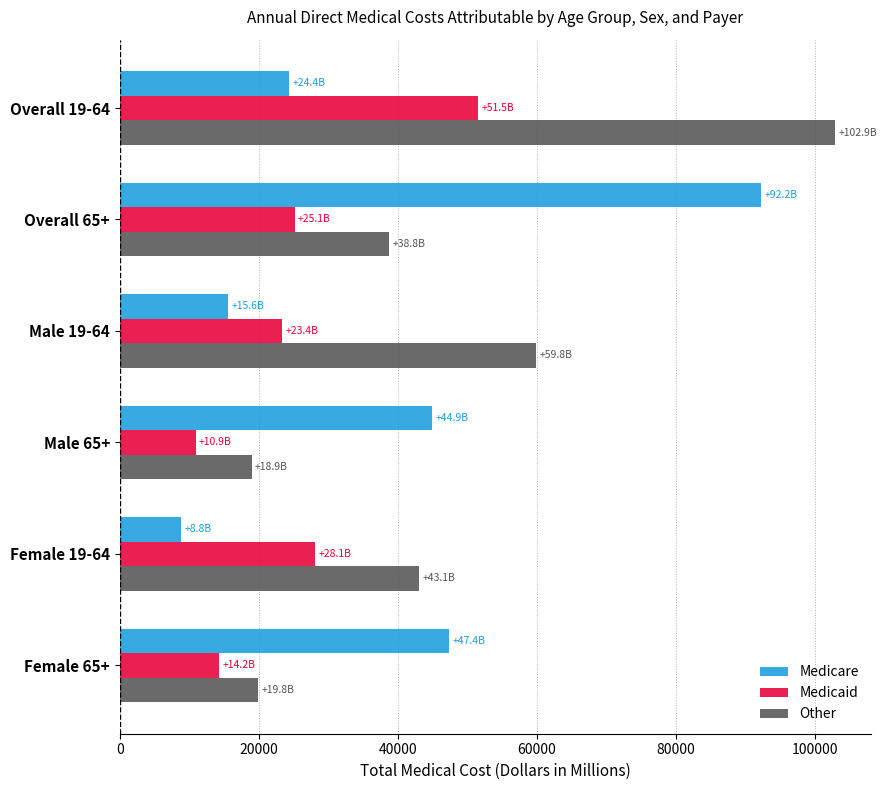

What is the difference between the highest and lowest values at Overall 65+?

67111.5